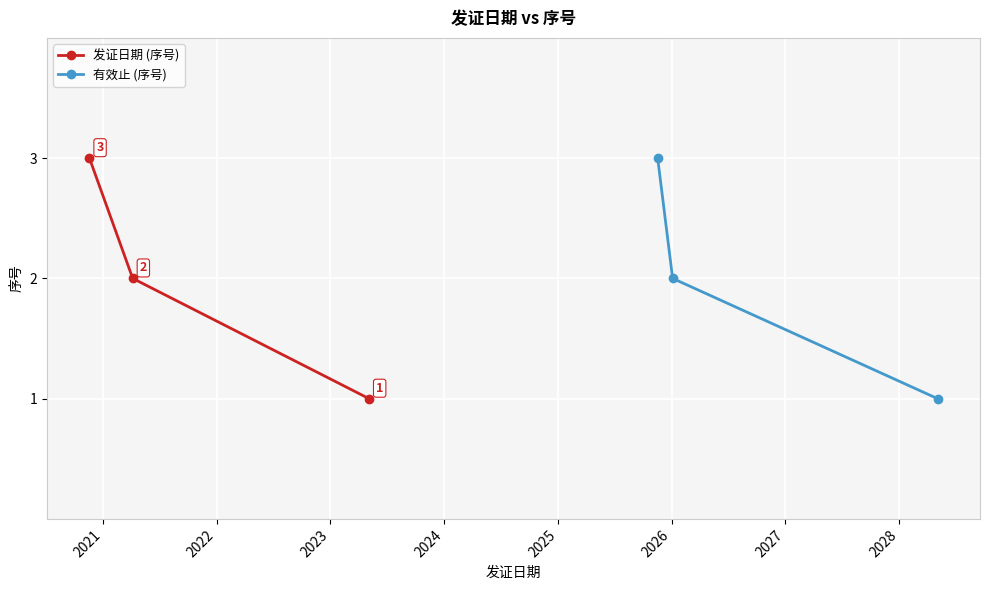

Count the 发证日期 (序号) values in the range 1 to 3.

3